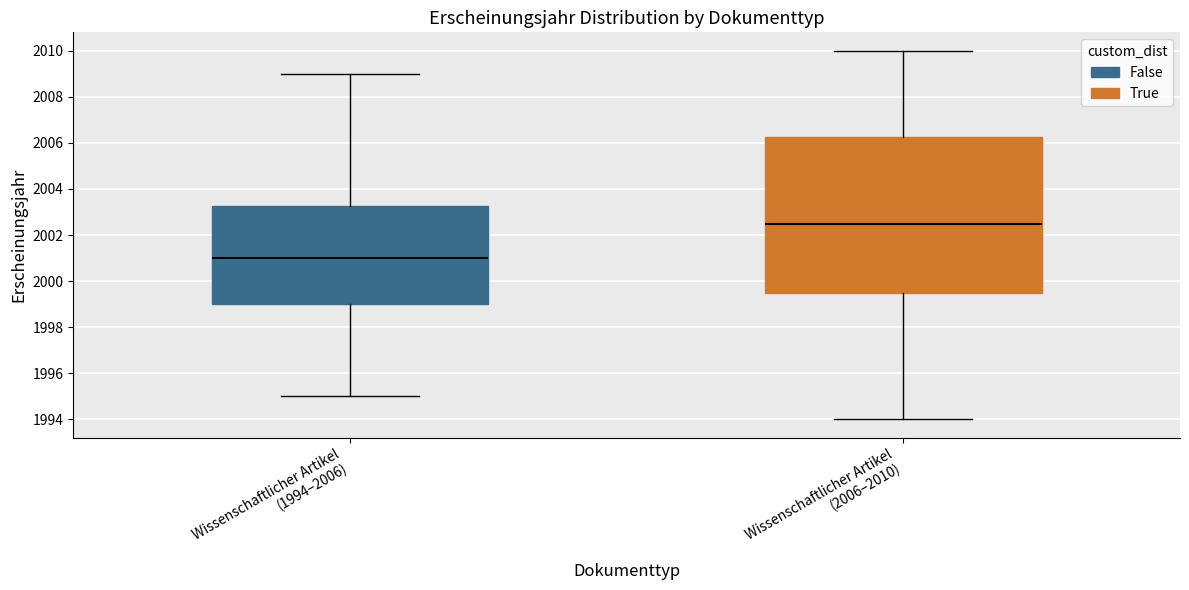

Where does the median line of the box for Wissenschaftlicher Artikel (1994–2006) sit on the y-axis? The values are not printed on the chart, so give them approximately, as read against the axis.

2001.0